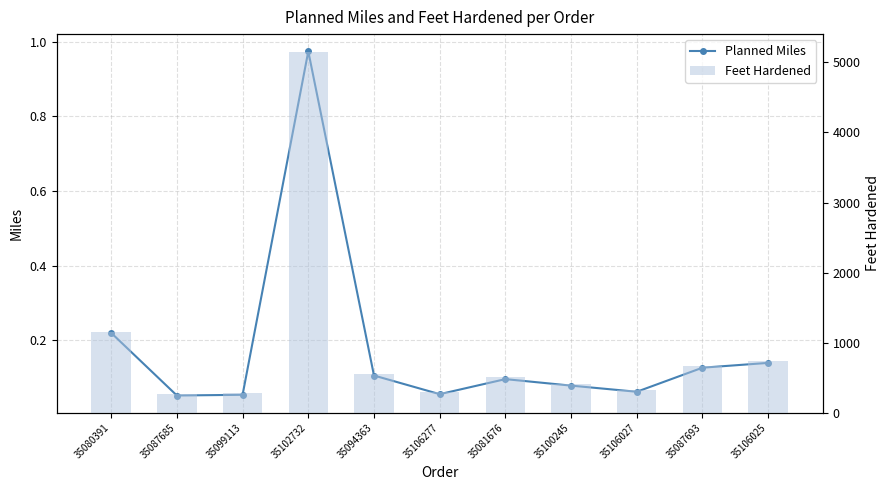

What is the sum of the Feet Hardened values at 35080391 and 35106277?

1450.0